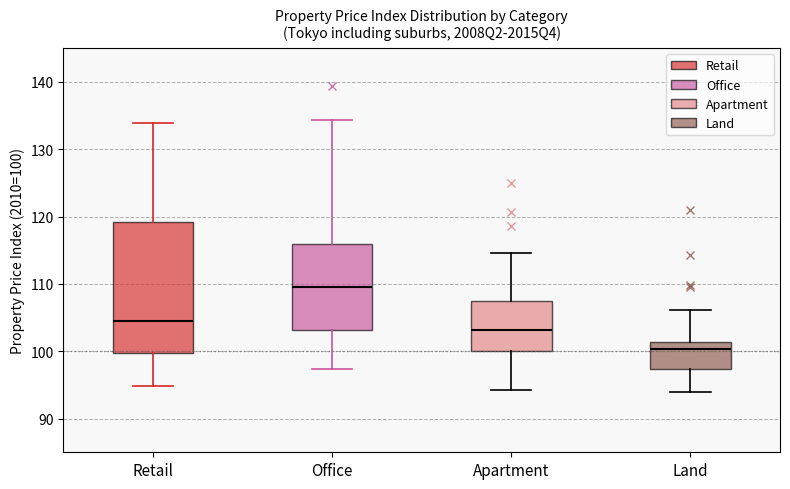

Reading left to right, transcribe this box plot: for each box, give where its median line is, the range the box spans, and where its two whiskers end, as read against the y-axis. The values are not printed on the chart, so give them approximately, as read against the axis.

Retail: median 105, box 100 to 119, whiskers 95 to 134
Office: median 110, box 103 to 116, whiskers 97 to 134
Apartment: median 103, box 100 to 107, whiskers 94 to 115
Land: median 100, box 97 to 101, whiskers 94 to 106